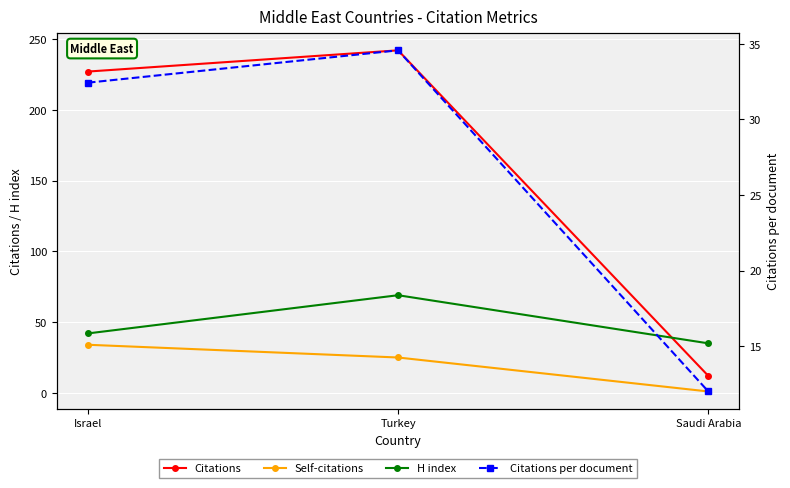

Between Israel and Saudi Arabia, which series saw the biggest shift?

Citations